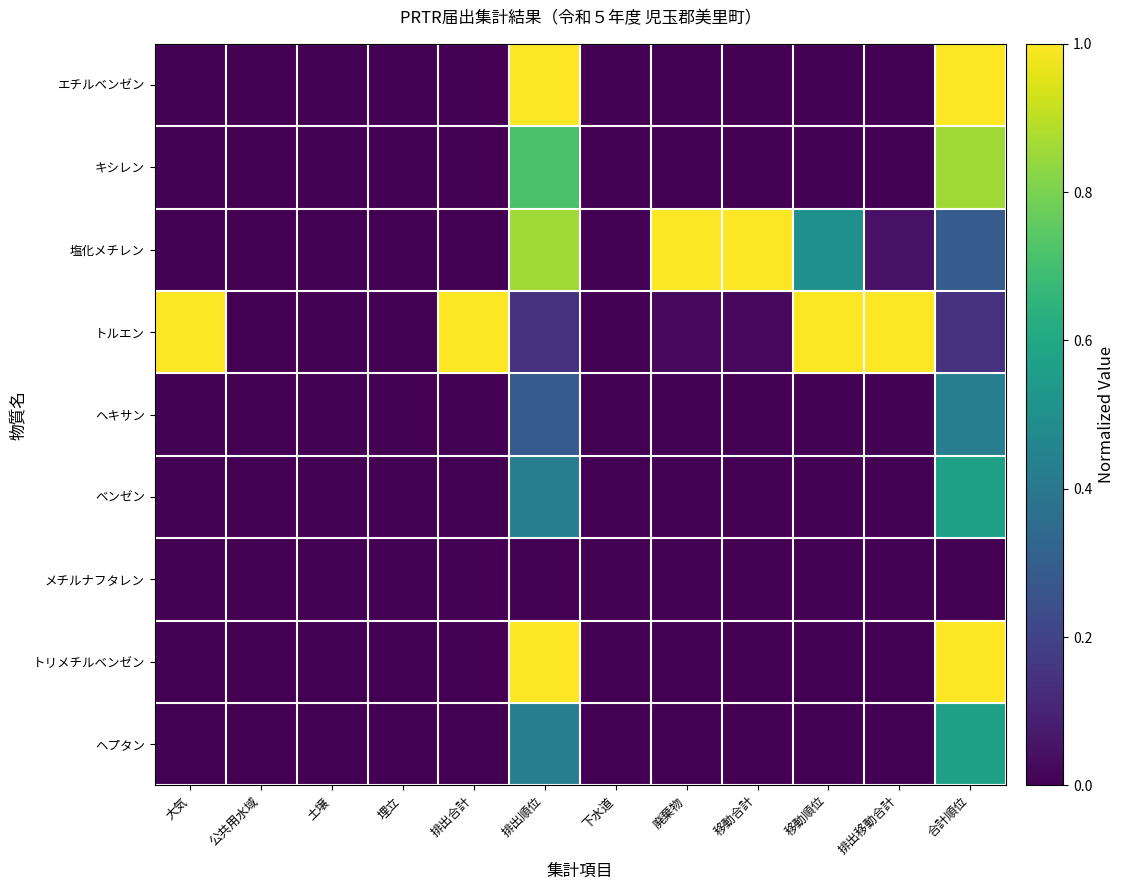

Reading left to right, transcribe all the data shown in this chart.

エチルベンゼン: 大気=0.0	公共用水域=0.0	土壌=0.0	埋立=0.0	排出合計=0.0	排出順位=1.0	下水道=0.0	廃棄物=0.0	移動合計=0.0	移動順位=0.0	排出移動合計=0.0	合計順位=1.0
キシレン: 大気=0.0	公共用水域=0.0	土壌=0.0	埋立=0.0	排出合計=0.0	排出順位=0.7	下水道=0.0	廃棄物=0.0	移動合計=0.0	移動順位=0.0	排出移動合計=0.0	合計順位=0.9
塩化メチレン: 大気=0.0	公共用水域=0.0	土壌=0.0	埋立=0.0	排出合計=0.0	排出順位=0.9	下水道=0.0	廃棄物=1.0	移動合計=1.0	移動順位=0.5	排出移動合計=0.0	合計順位=0.3
トルエン: 大気=1.0	公共用水域=0.0	土壌=0.0	埋立=0.0	排出合計=1.0	排出順位=0.1	下水道=0.0	廃棄物=0.0	移動合計=0.0	移動順位=1.0	排出移動合計=1.0	合計順位=0.1
ヘキサン: 大気=0.0	公共用水域=0.0	土壌=0.0	埋立=0.0	排出合計=0.0	排出順位=0.3	下水道=0.0	廃棄物=0.0	移動合計=0.0	移動順位=0.0	排出移動合計=0.0	合計順位=0.4
ベンゼン: 大気=0.0	公共用水域=0.0	土壌=0.0	埋立=0.0	排出合計=0.0	排出順位=0.4	下水道=0.0	廃棄物=0.0	移動合計=0.0	移動順位=0.0	排出移動合計=0.0	合計順位=0.6
メチルナフタレン: 大気=0.0	公共用水域=0.0	土壌=0.0	埋立=0.0	排出合計=0.0	排出順位=0.0	下水道=0.0	廃棄物=0.0	移動合計=0.0	移動順位=0.0	排出移動合計=0.0	合計順位=0.0
トリメチルベンゼン: 大気=0.0	公共用水域=0.0	土壌=0.0	埋立=0.0	排出合計=0.0	排出順位=1.0	下水道=0.0	廃棄物=0.0	移動合計=0.0	移動順位=0.0	排出移動合計=0.0	合計順位=1.0
ヘプタン: 大気=0.0	公共用水域=0.0	土壌=0.0	埋立=0.0	排出合計=0.0	排出順位=0.4	下水道=0.0	廃棄物=0.0	移動合計=0.0	移動順位=0.0	排出移動合計=0.0	合計順位=0.6